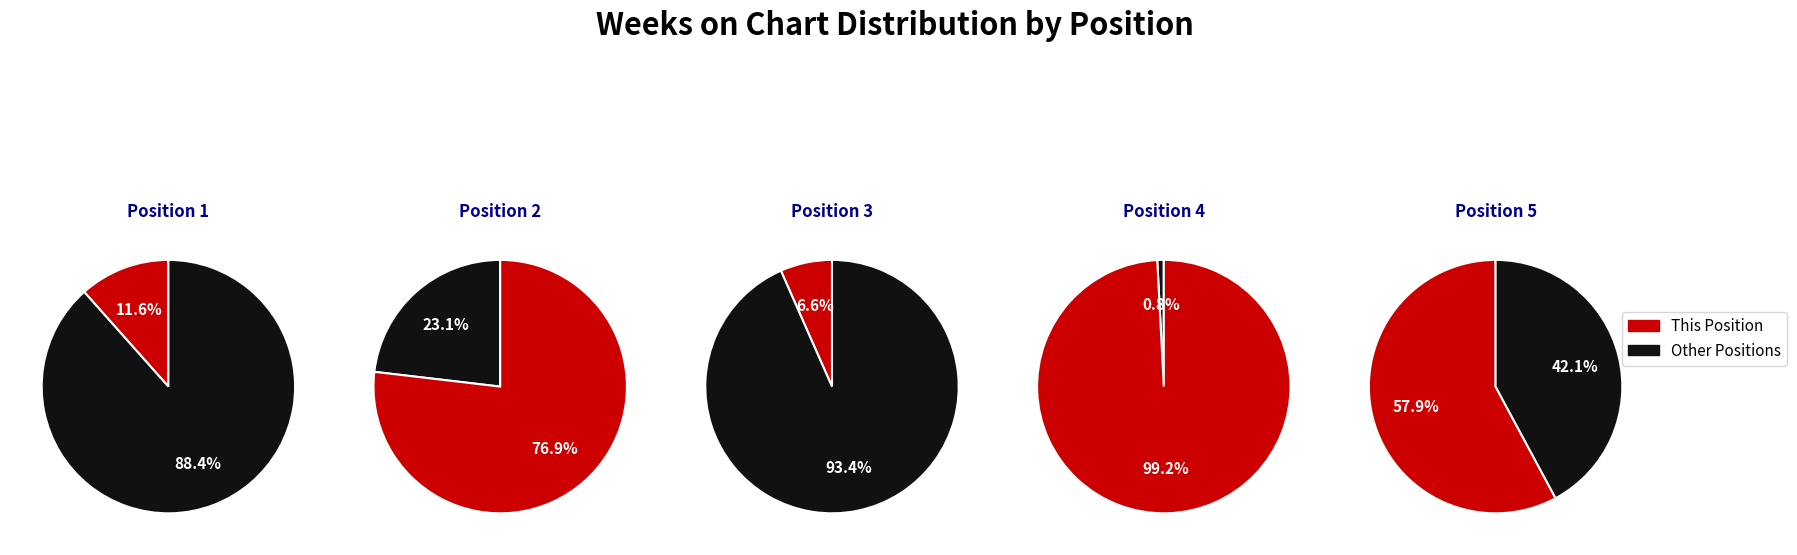

True or false: 3 accounts for 1% of the total.

False